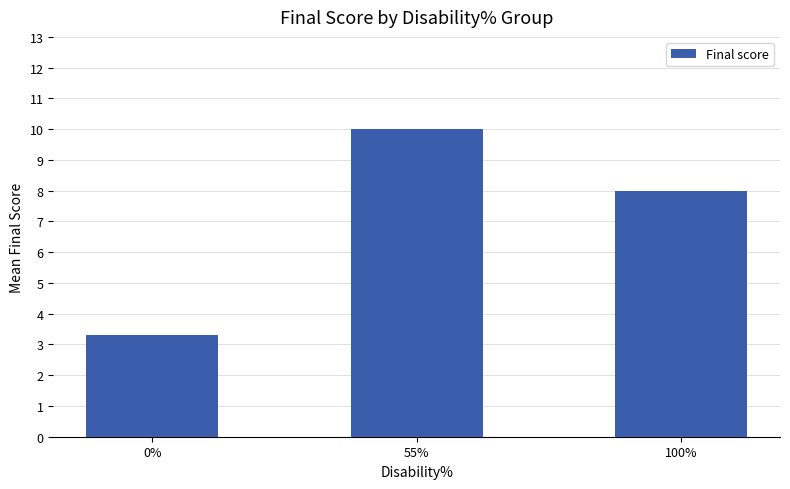

What is the difference between the values at 55% and 100%?

2.0